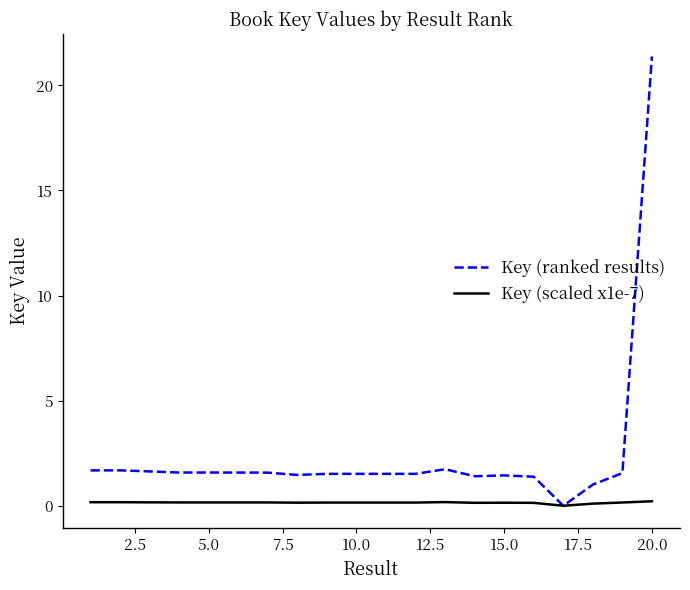

What is the maximum value shown in the chart?

21.4